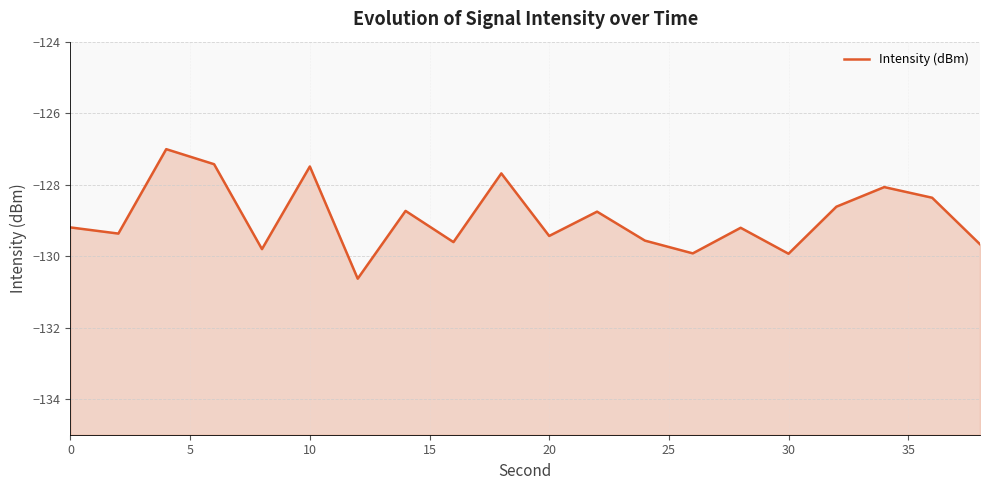

True or false: there are more than 0 points higher than both neighbors.

True